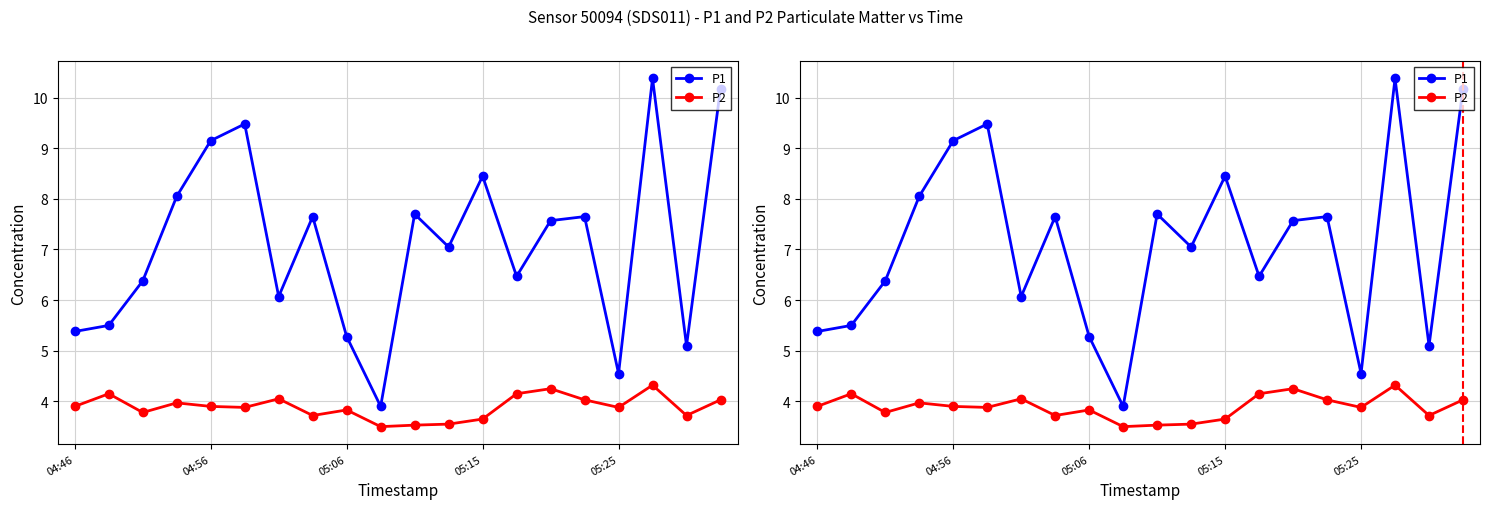

Rank the categories by P2 value from highest to lowest.

17, 14, 04:56, 13, 6, 15, 19, 05:15, 04:46, 05:25, 5, 16, 8, 05:06, 7, 18, 12, 11, 10, 9